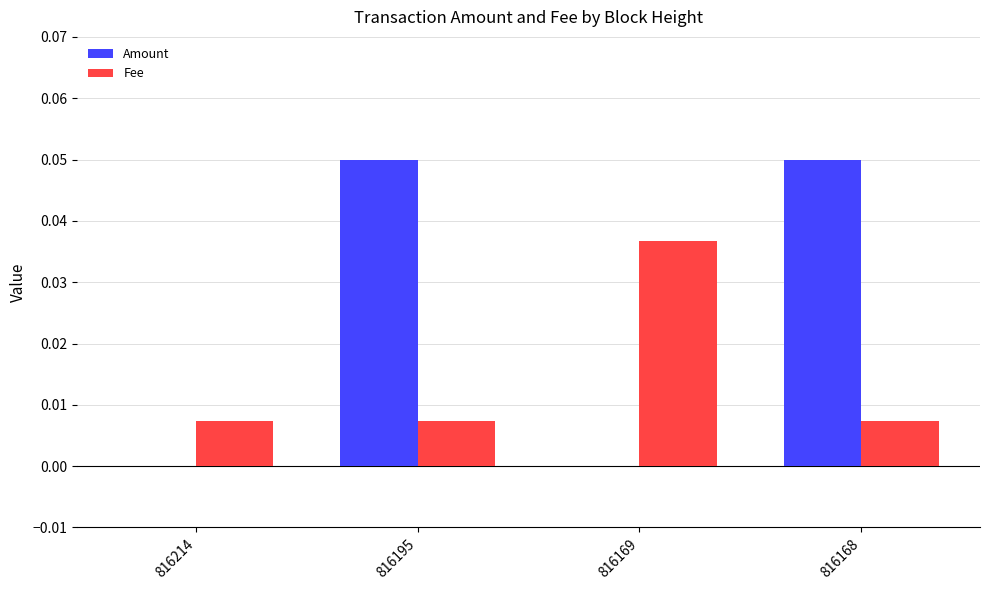

Which series has the largest total across all categories?

Amount